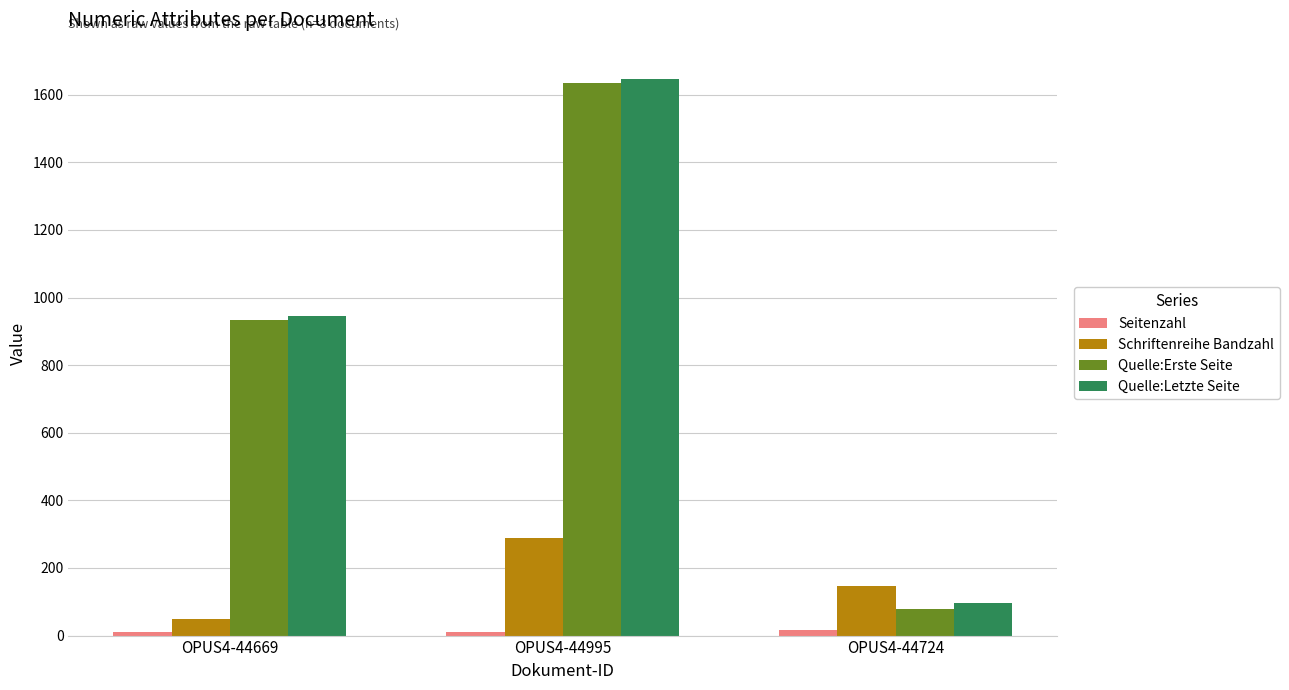

What is the difference between the Schriftenreihe Bandzahl values at OPUS4-44724 and OPUS4-44995?

142